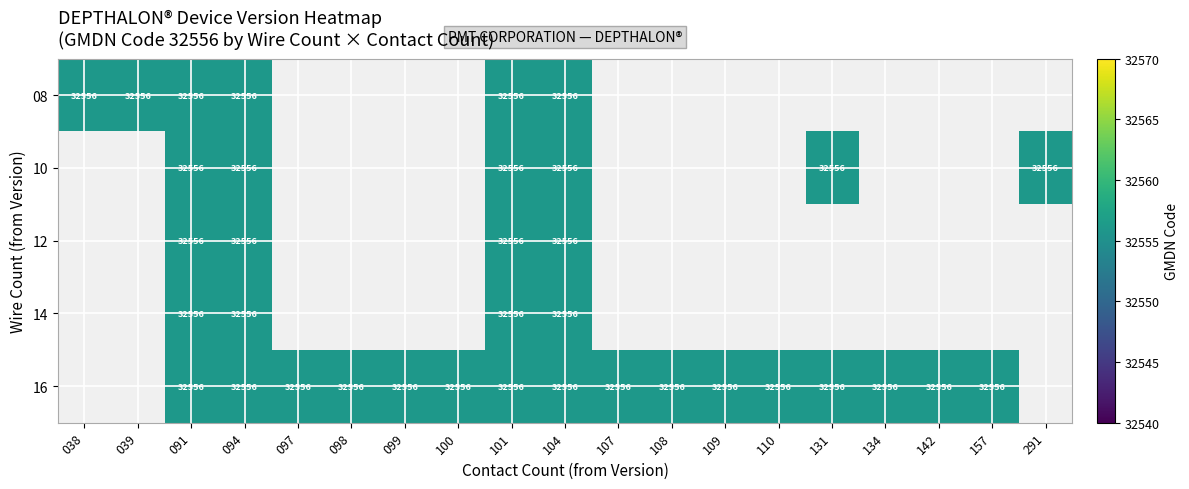

How many series are shown in this chart?

5